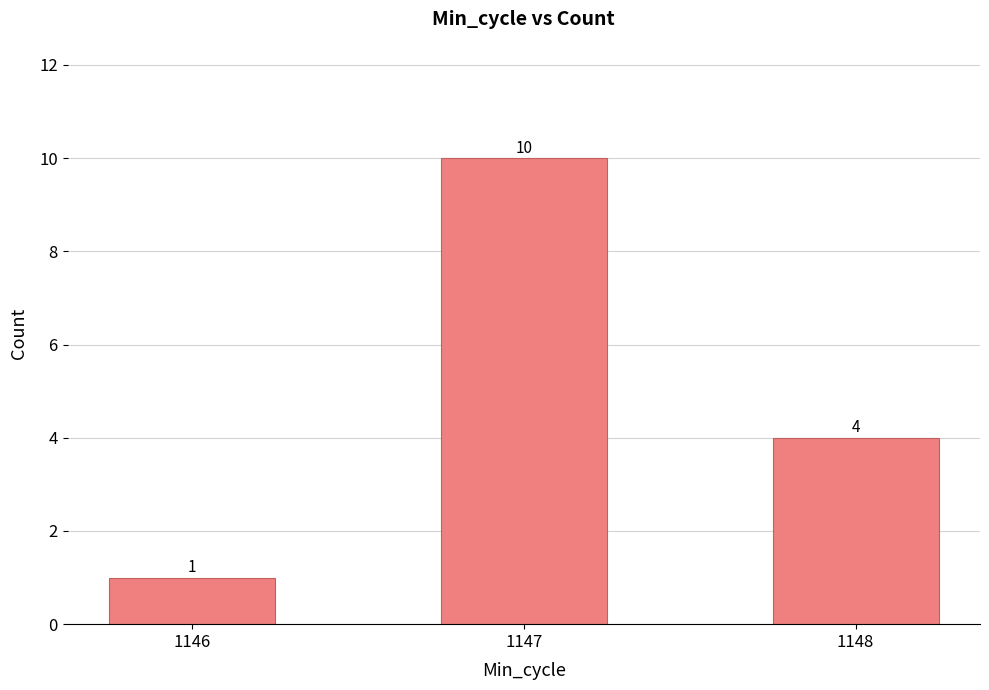

What is the maximum value shown in the chart?

10